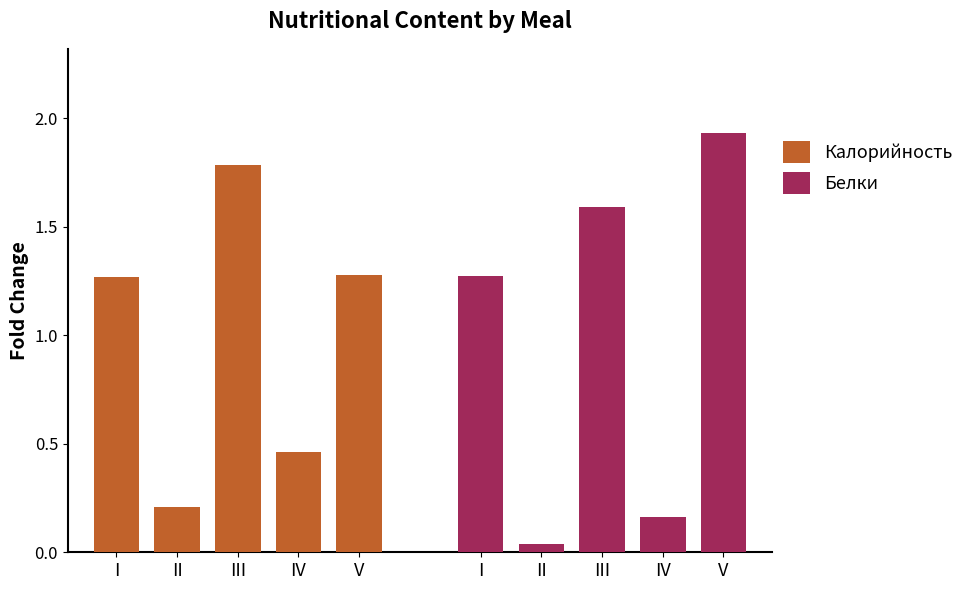

Reading left to right, transcribe all the data shown in this chart.

Калорийность: I=1.3	II=0.2	III=1.8	IV=0.5	V=1.3
Белки: I=1.3	II=0.0	III=1.6	IV=0.2	V=1.9